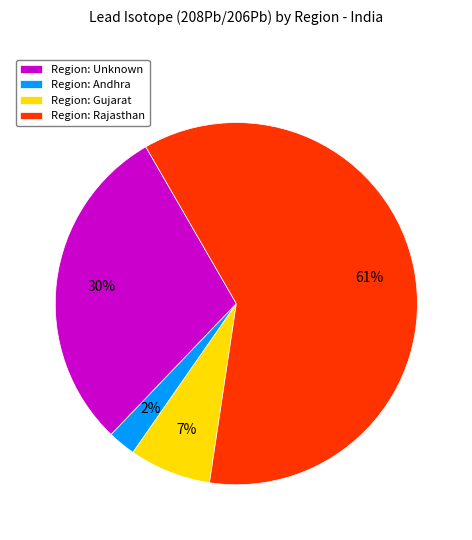

How many slices are in this pie chart?

4